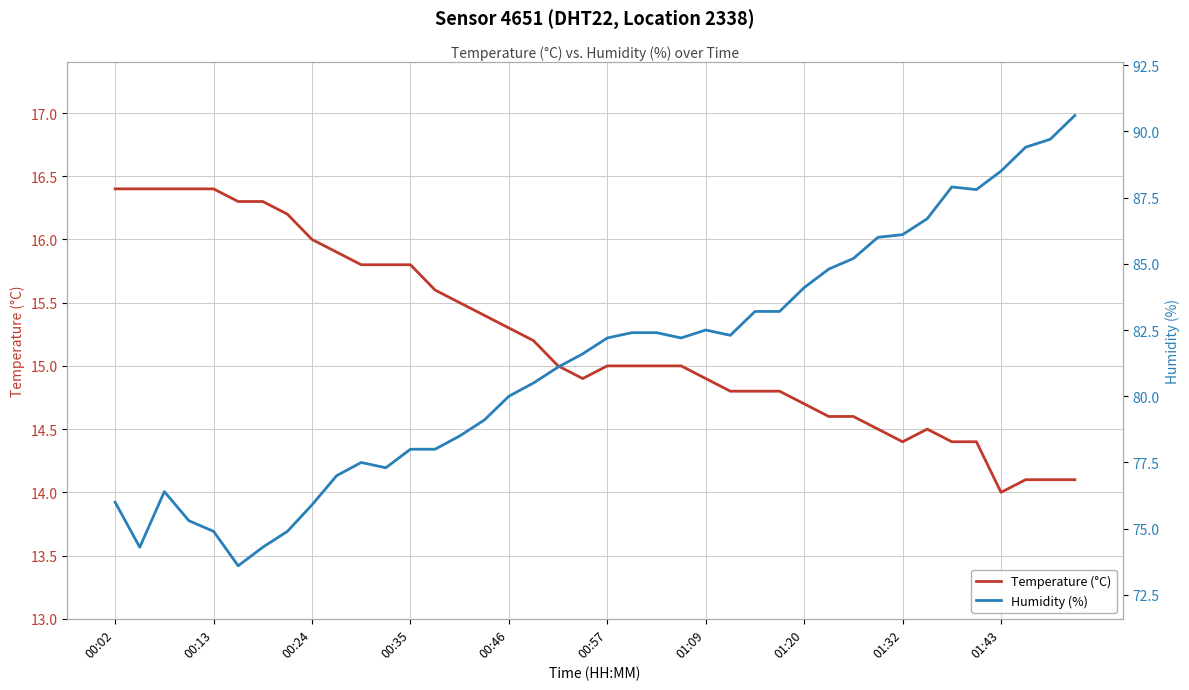

Between 19 and 33, which is larger?

19